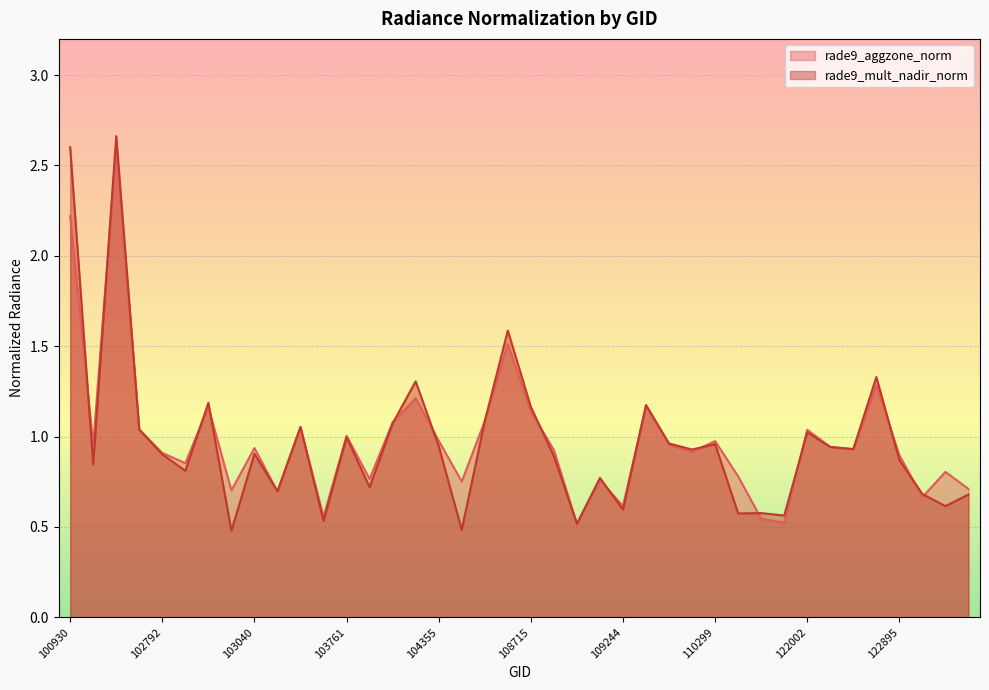

At how many categories does at least one series exceed 0?

40